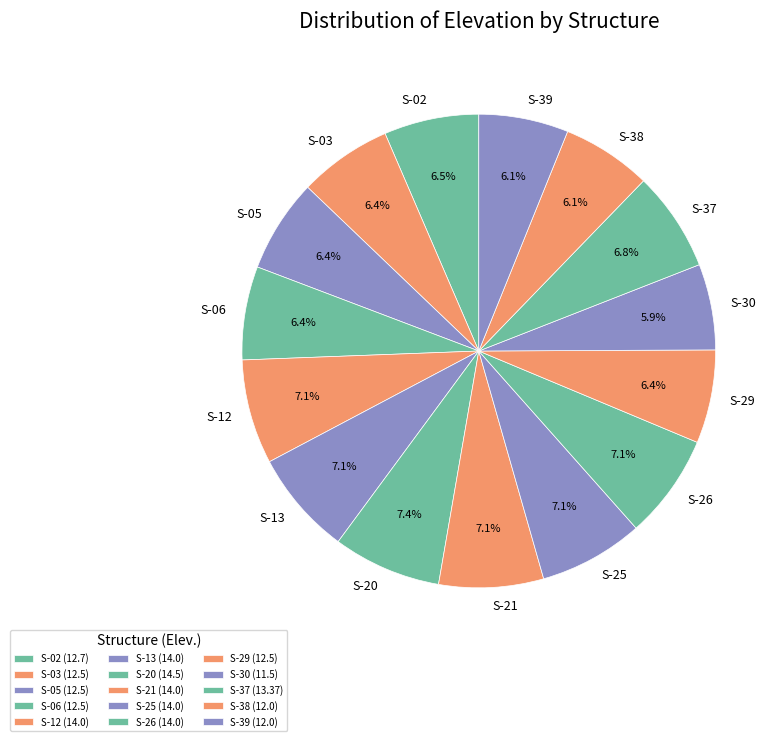

Count the number of slices in the pie.

15